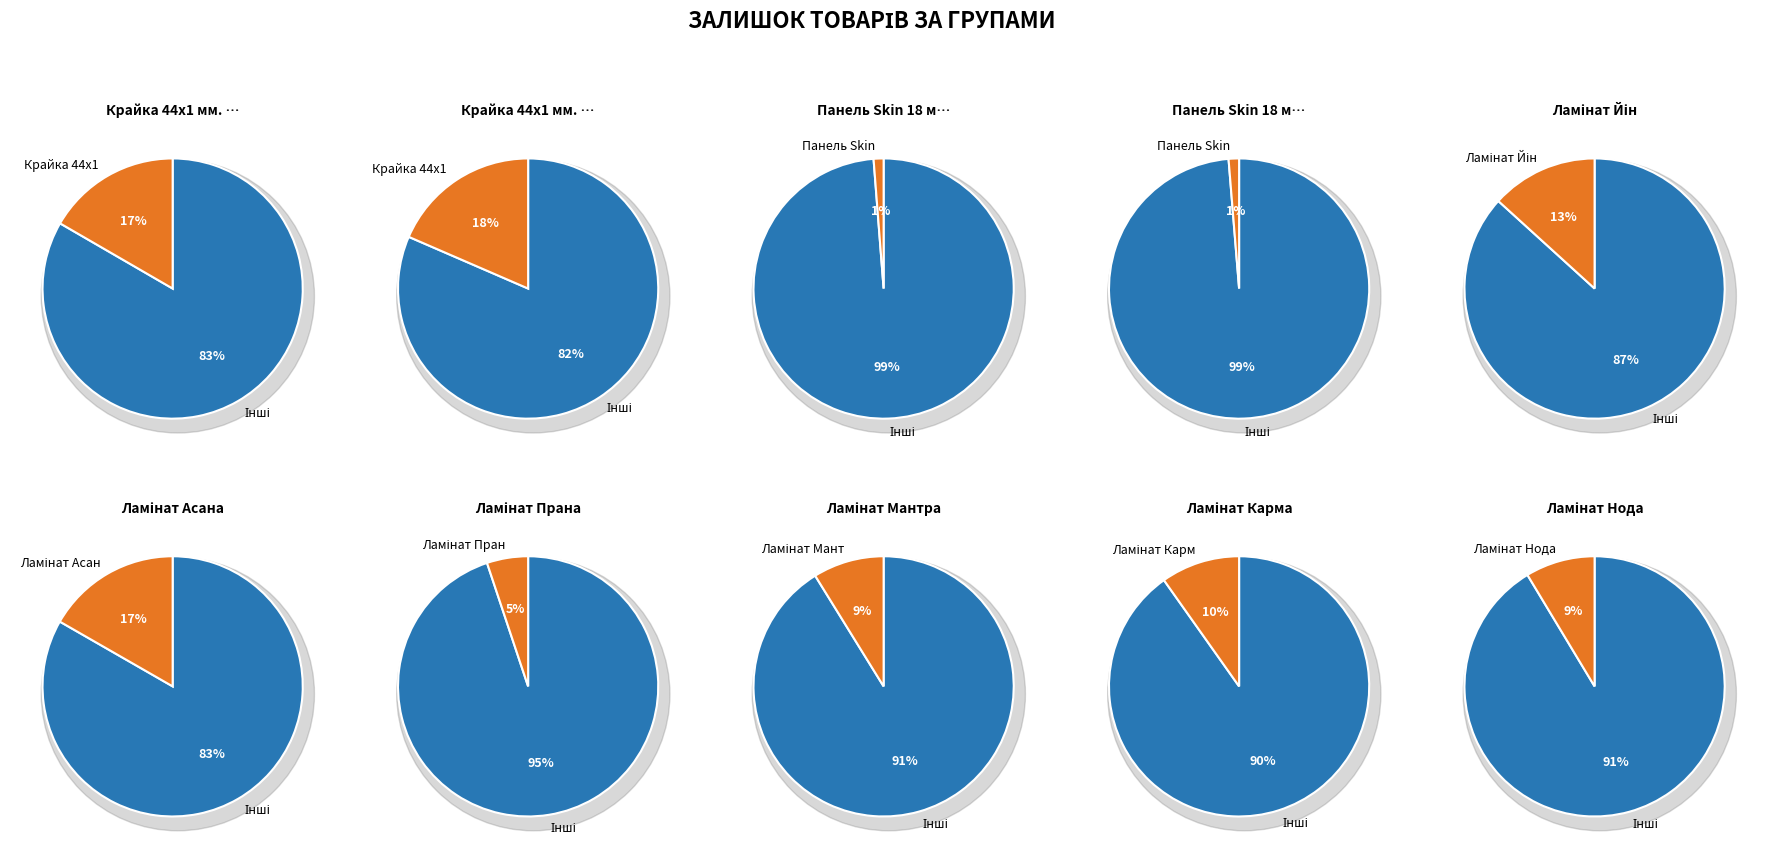

Rank the categories by value from highest to lowest.

Крайка 44x1 мм. 2480 AR, Ламінат Асана, Крайка 44x1 мм. 2479 AR, Ламінат Йін, Ламінат Карма, Ламінат Мантра, Ламінат Нода, Ламінат Прана, Панель Skin 18 мм. 2480 AR, Панель Skin 18 мм. 2479 AR